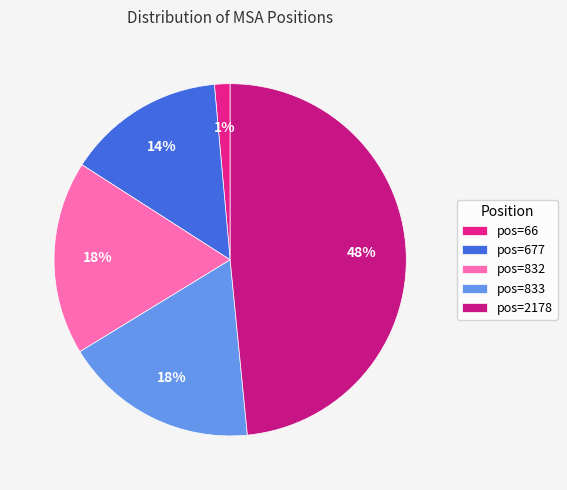

To the nearest percent, what is the combined percentage of pos=2178 and pos=833?

66%